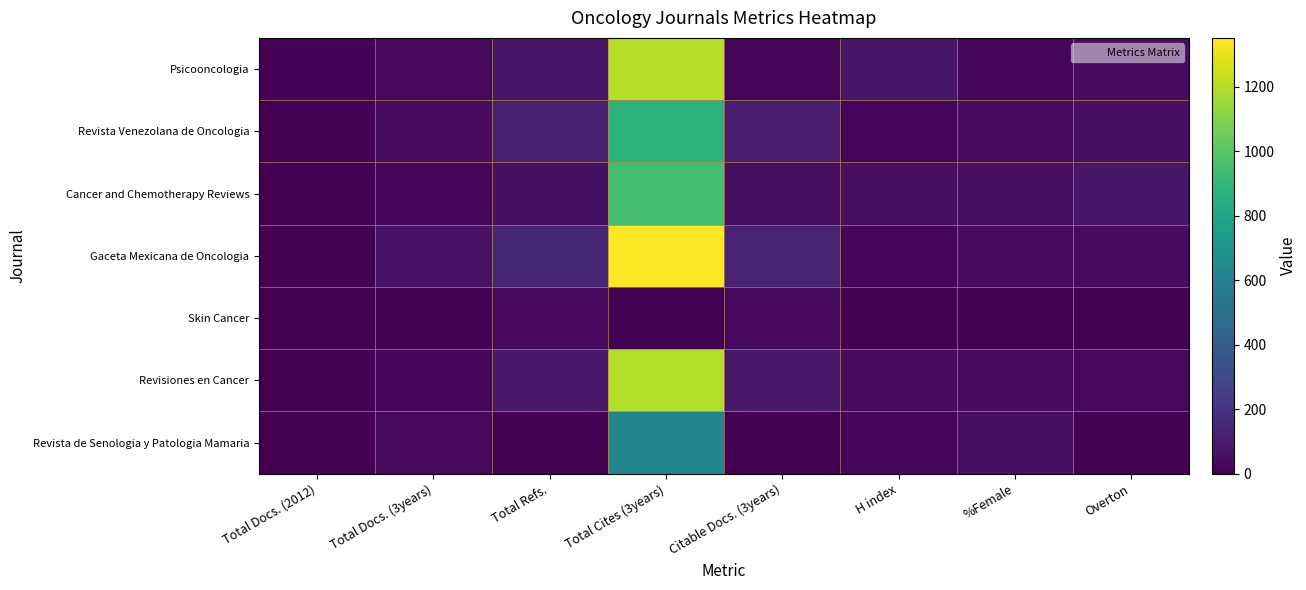

At how many categories does at least one series exceed 1058?

1